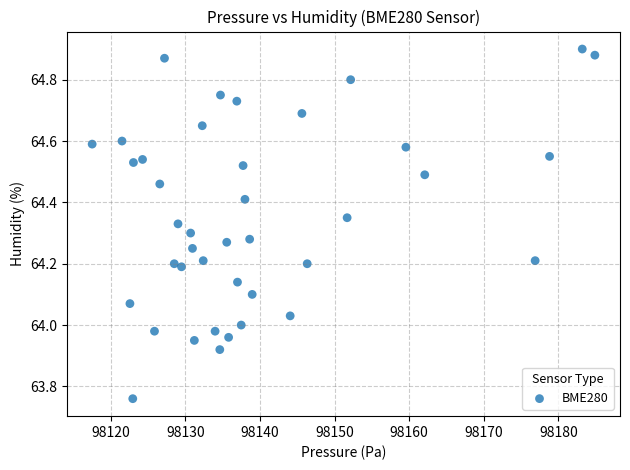

What is the range of Y values (max minus min)?

1.1